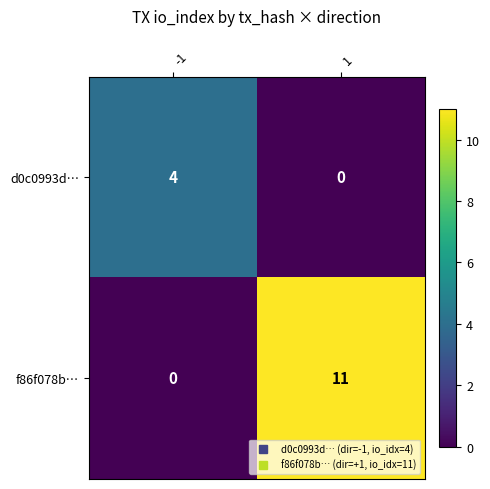

What is the difference between the highest and lowest values at 1?

11